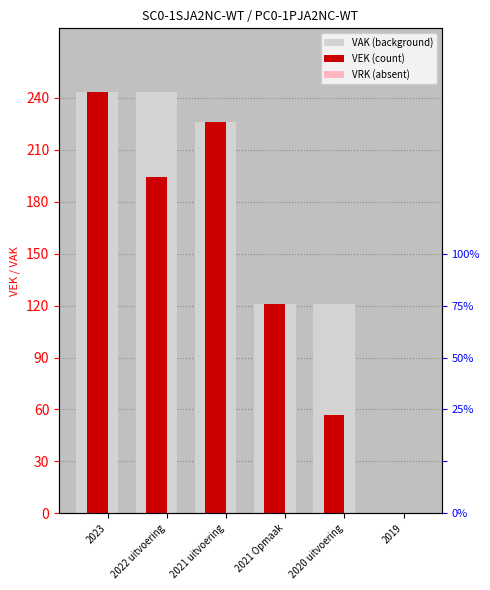

What position from the right is 2021 uitvoering?

4